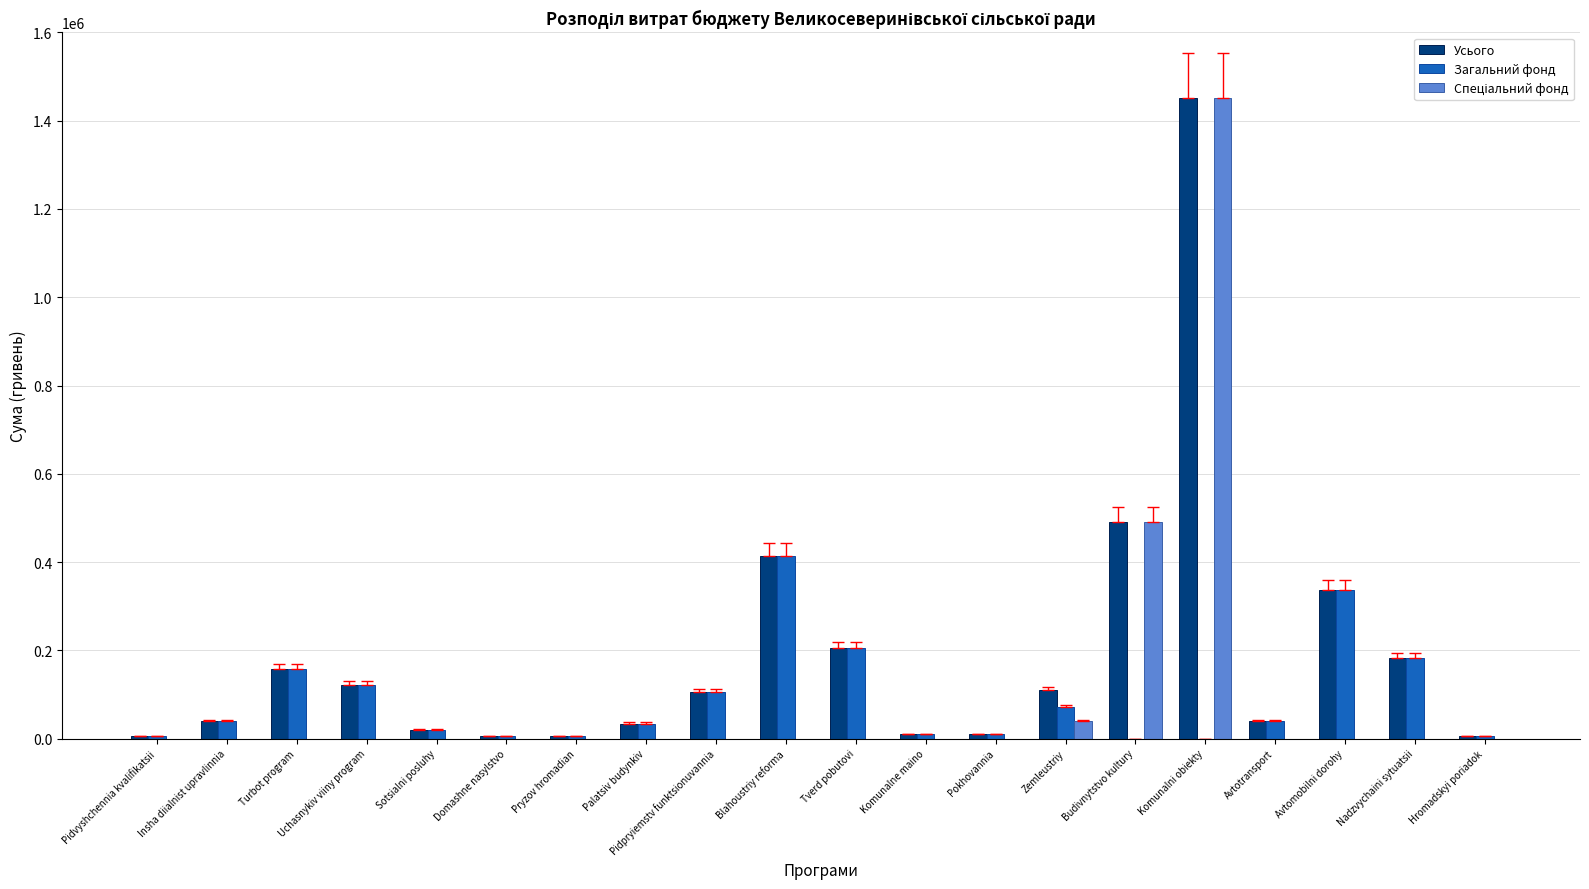

The Загальний фонд series shows 70457.0 at Zemleustriy. True or false?

True